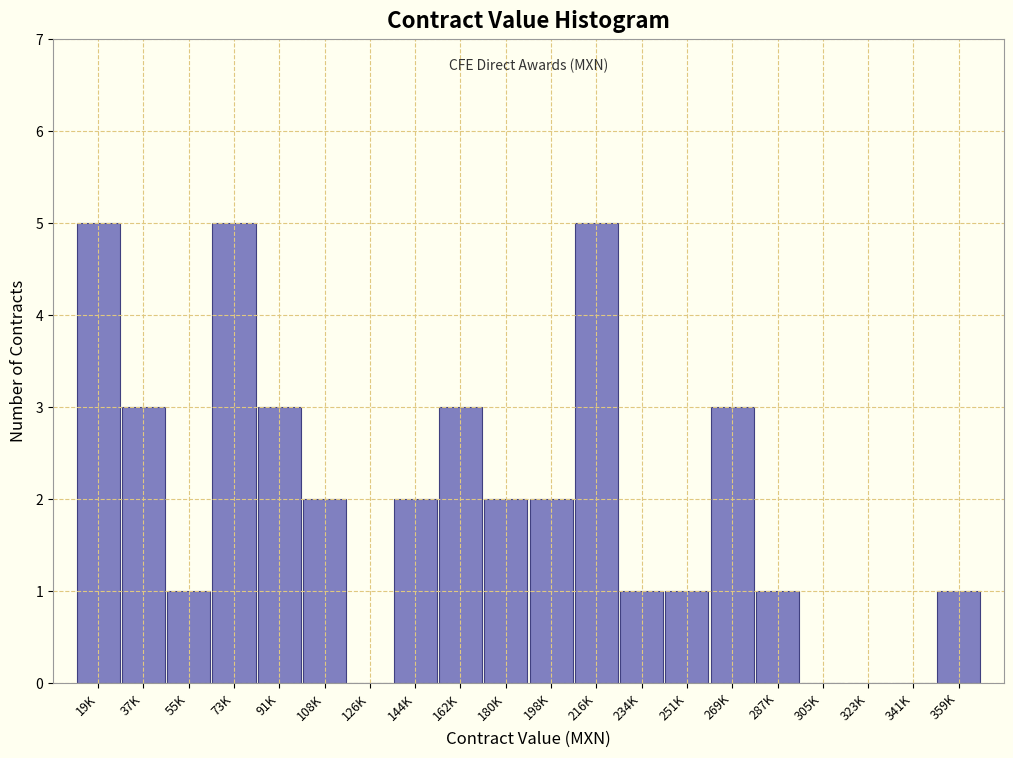

Reading left to right, extract all data points from this chart.

19K=5	37K=3	55K=1	73K=5	91K=3	108K=2	126K=0	144K=2	162K=3	180K=2	198K=2	216K=5	234K=1	251K=1	269K=3	287K=1	305K=0	323K=0	341K=0	359K=1